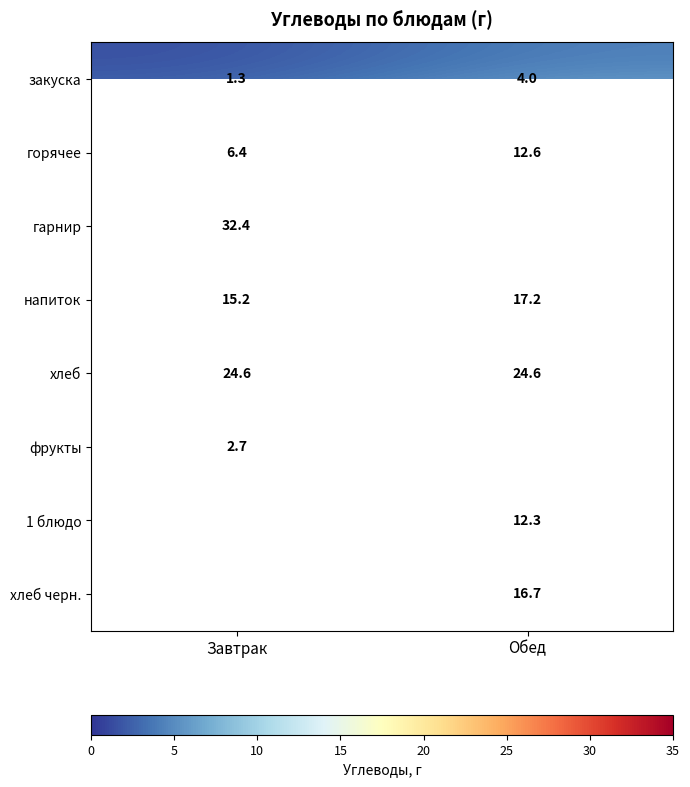

At which label does напиток first exceed 17?

Обед